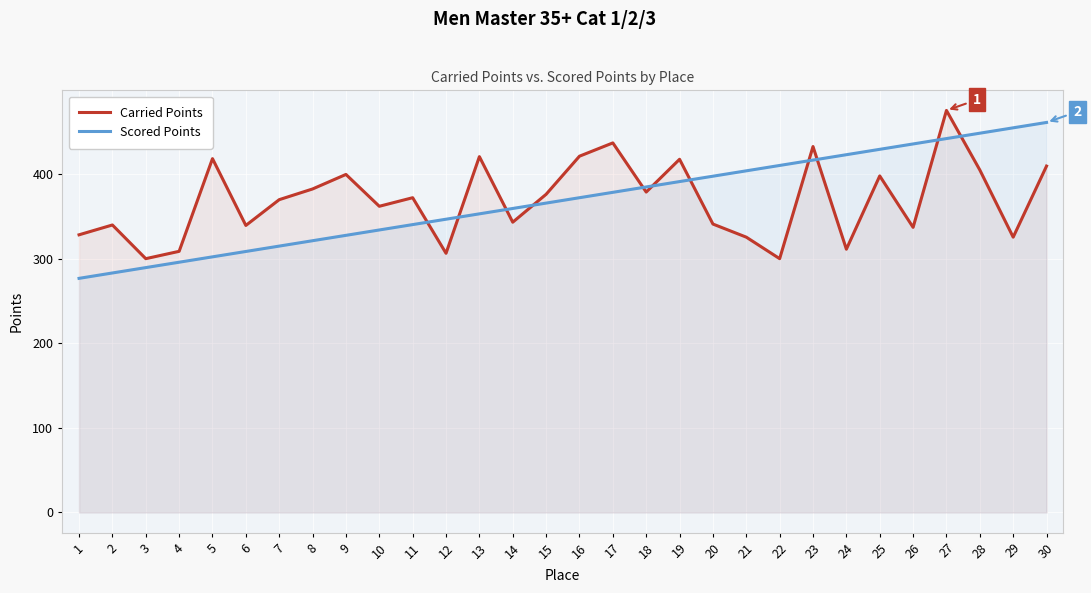

True or false: Scored Points has a value of 359.4 at 14.

True